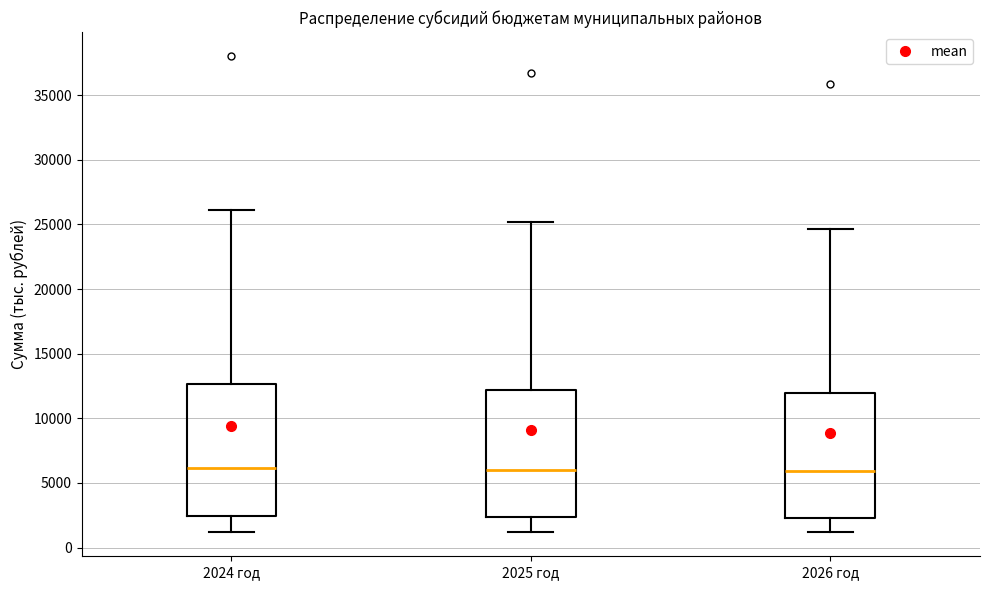

Where does the lower whisker of the box for 2025 год end on the y-axis? The values are not printed on the chart, so give them approximately, as read against the axis.

1000